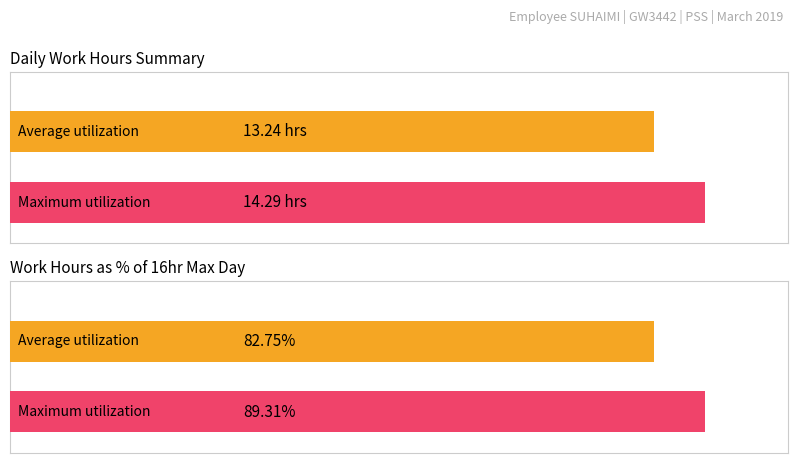

The chart shows a value of 24.2 at 4. True or false?

False